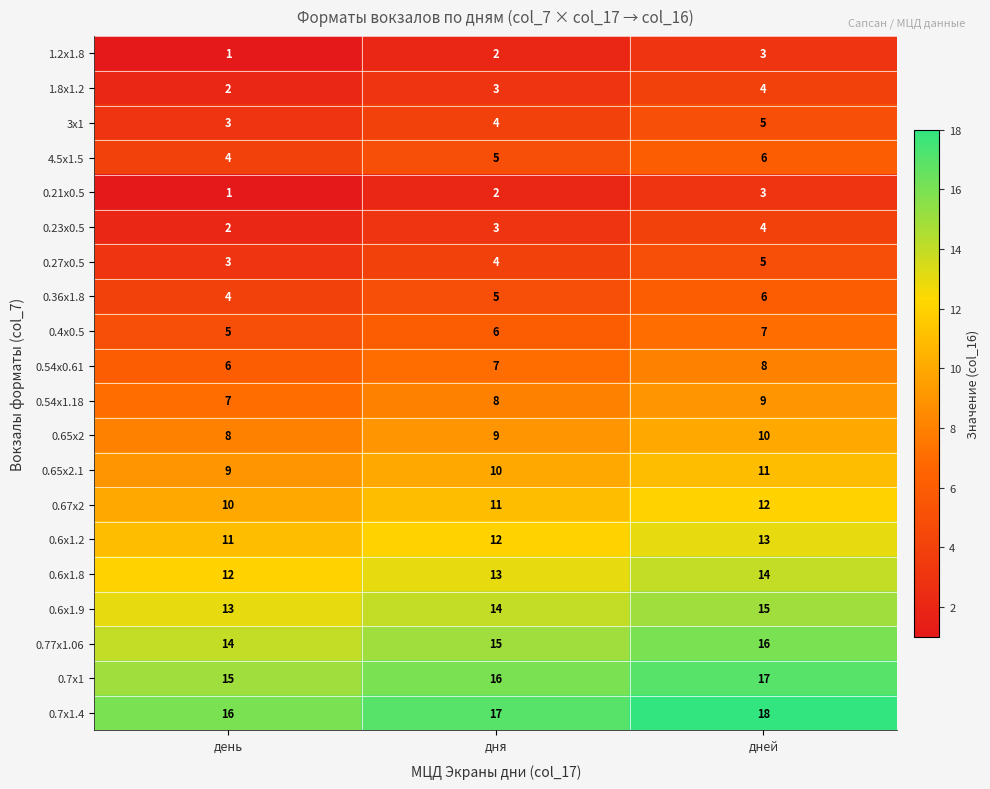

Is it true that 0.36x1.8 equals 6 at дней?

True